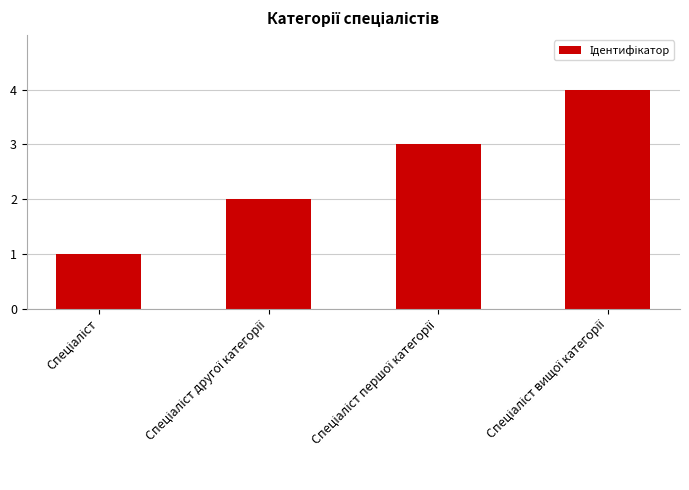

Are the bars grouped side by side (vs. stacked)?

No